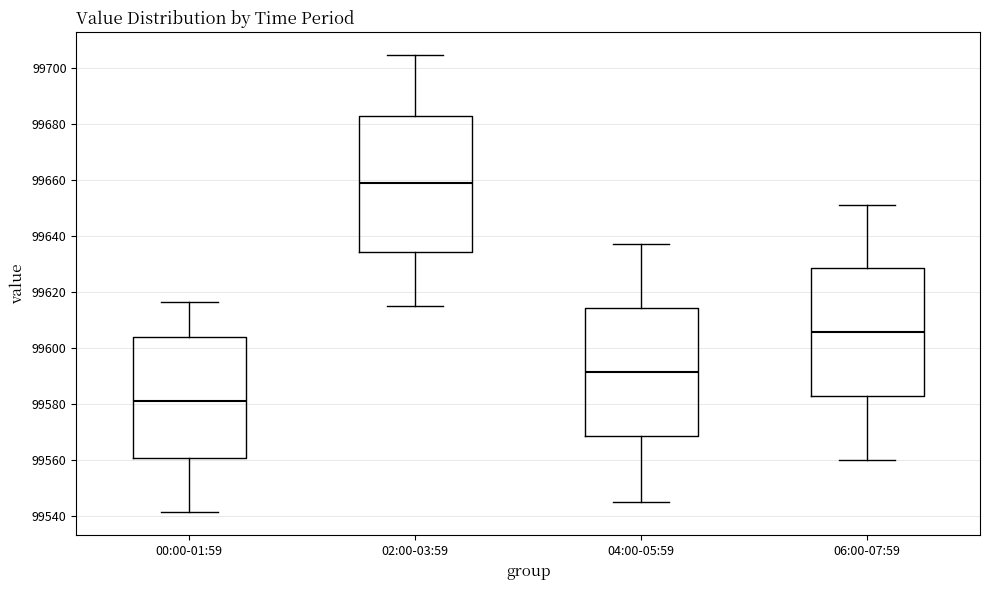

Reading left to right, transcribe this box plot: for each box, give where its median line is, the range the box spans, and where its two whiskers end, as read against the y-axis. The values are not printed on the chart, so give them approximately, as read against the axis.

00:00-01:59: median 99580, box 99560 to 99604, whiskers 99542 to 99616
02:00-03:59: median 99660, box 99634 to 99682, whiskers 99616 to 99704
04:00-05:59: median 99592, box 99568 to 99614, whiskers 99546 to 99638
06:00-07:59: median 99606, box 99582 to 99628, whiskers 99560 to 99652